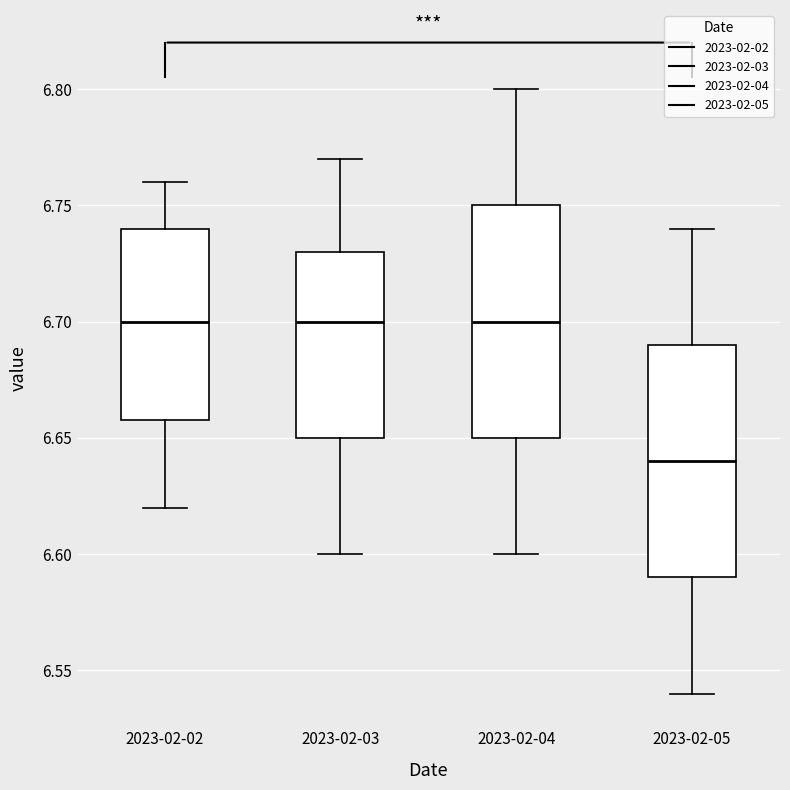

Reading left to right, read every box against the y-axis: the position of its median line, the range the box covers, and the ends of its whiskers. The values are not printed on the chart, so give them approximately, as read against the axis.

2023-02-02: median 6.70, box 6.66 to 6.74, whiskers 6.62 to 6.76
2023-02-03: median 6.70, box 6.65 to 6.73, whiskers 6.60 to 6.77
2023-02-04: median 6.70, box 6.65 to 6.75, whiskers 6.60 to 6.80
2023-02-05: median 6.64, box 6.59 to 6.69, whiskers 6.54 to 6.74